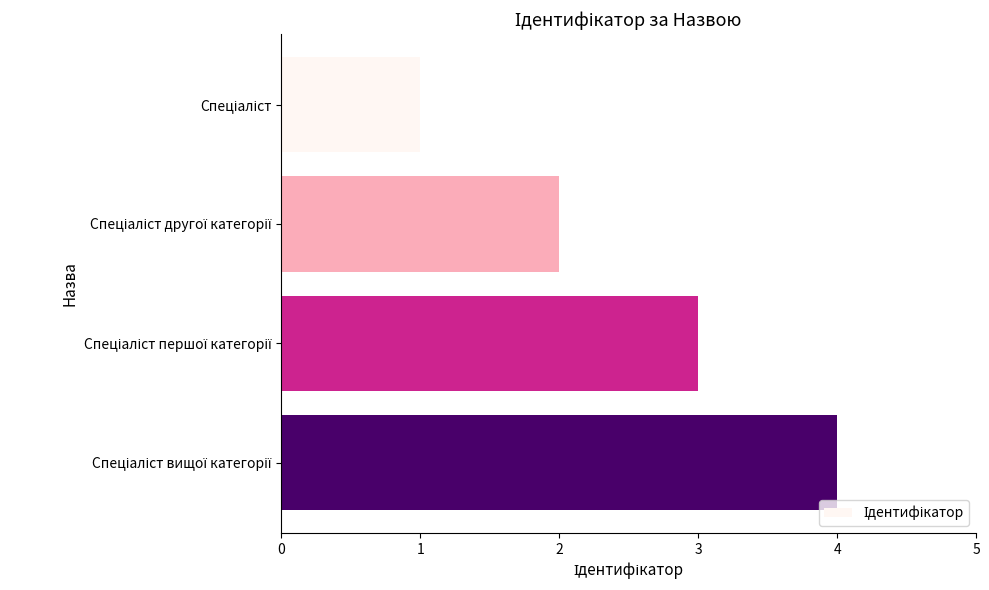

What is the difference between the maximum and minimum values?

3